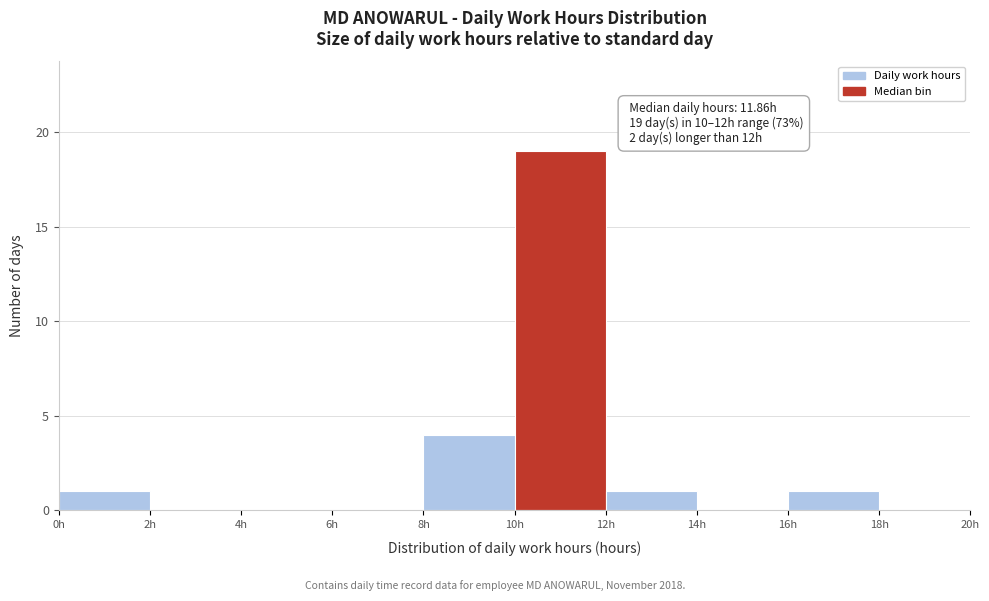

Which range on the x-axis has the tallest bar?

10 to 12